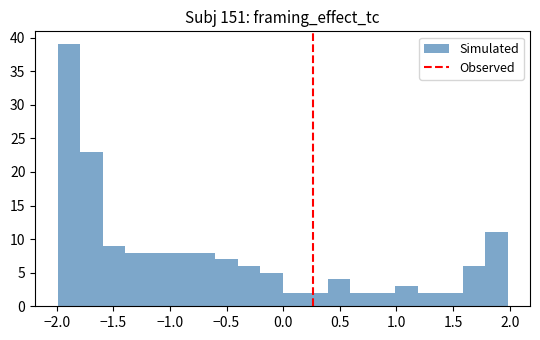

Read against the x-axis, roughly where is the centre of the tallest bar?

-1.90